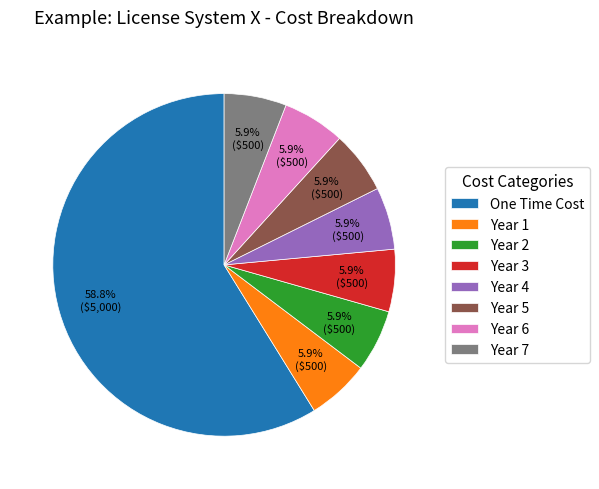

What is the largest slice in the pie chart?

One Time Cost